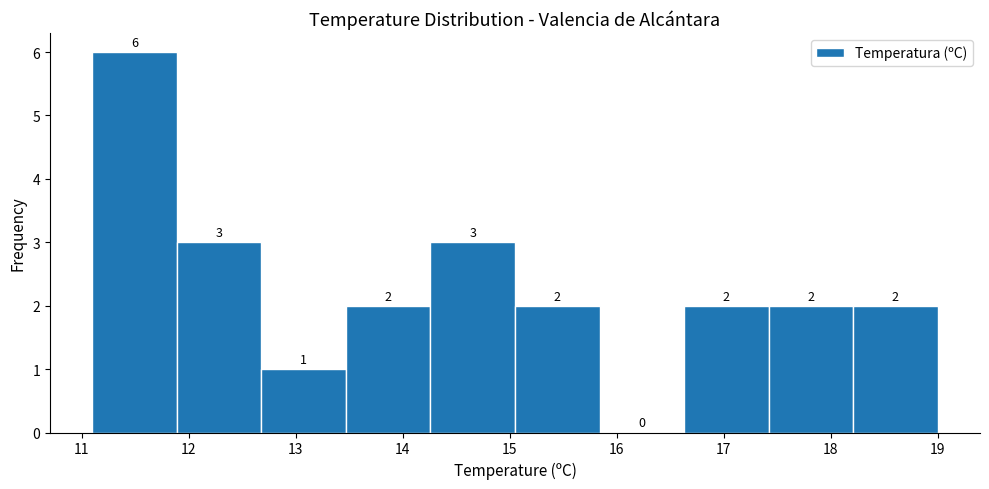

Reading left to right, transcribe this chart: for each bar, give the range it covers on the x-axis and its height. The bar edges are not printed on the chart, so give them approximately, as read against the axis.

11.10 to 11.89: 6
11.89 to 12.68: 3
12.68 to 13.47: 1
13.47 to 14.26: 2
14.26 to 15.05: 3
15.05 to 15.84: 2
15.84 to 16.63: 0
16.63 to 17.42: 2
17.42 to 18.21: 2
18.21 to 19.00: 2